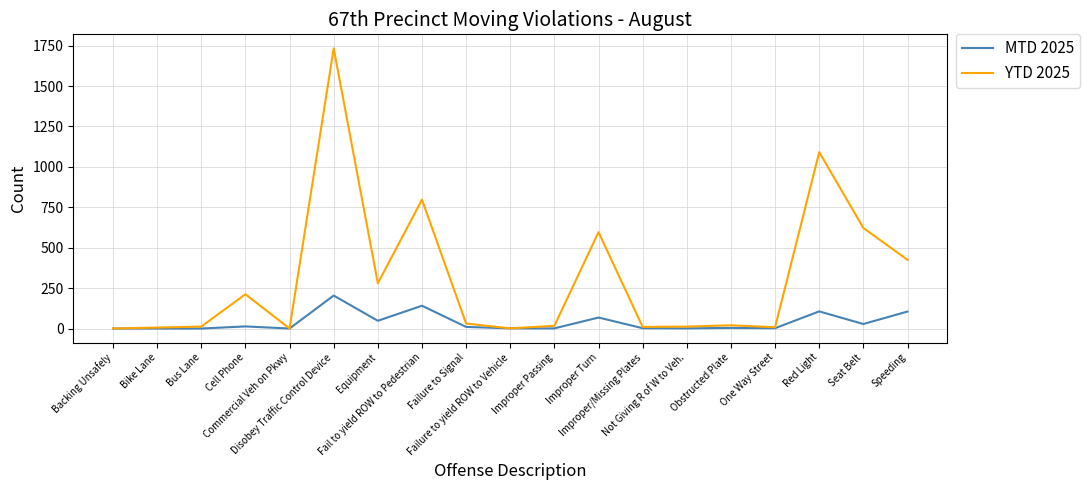

Which series has the largest total across all categories?

YTD 2025